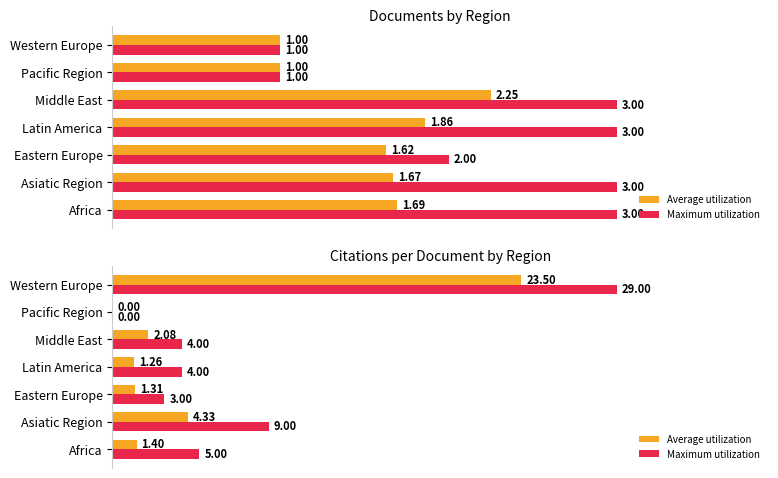

At Western Europe, list the series in order from smallest to largest.

Average utilization, Maximum utilization